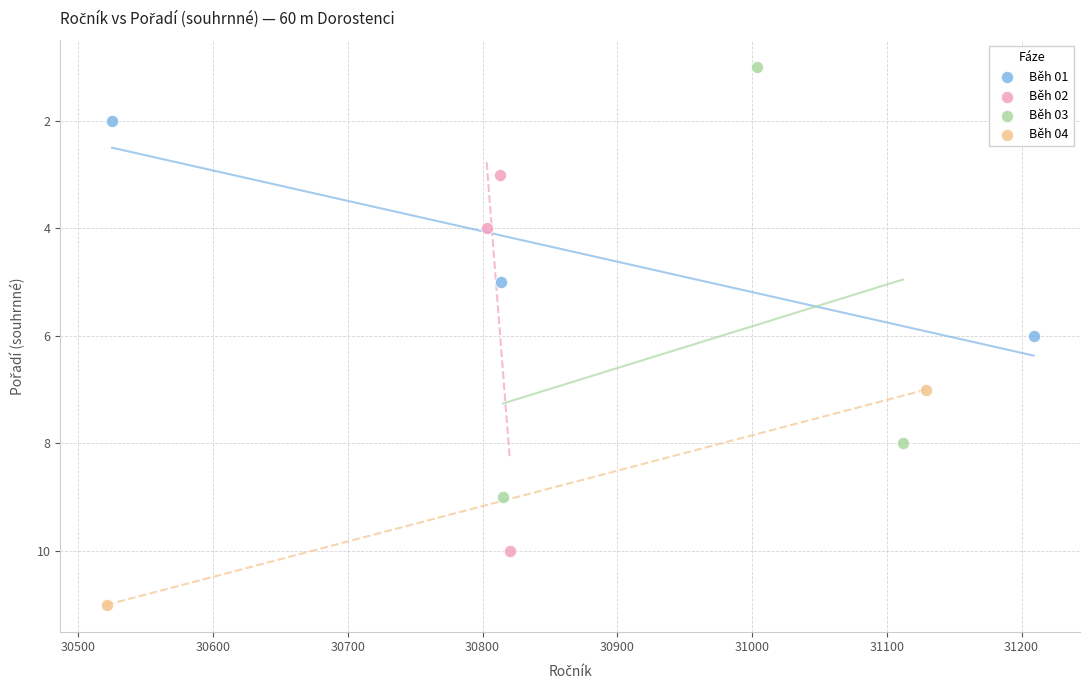

What are all the series names shown in the legend?

Běh 01, Běh 02, Běh 03, Běh 04